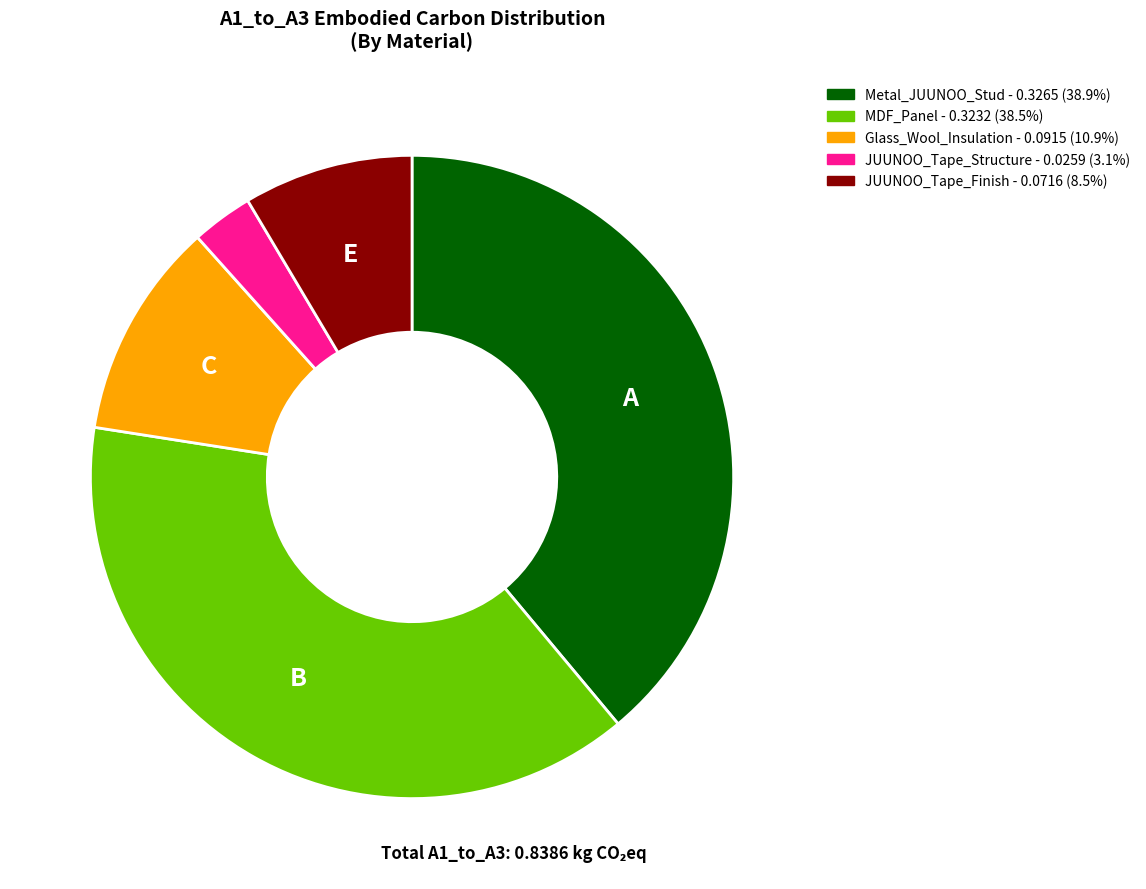

Do JUUNOO_Tape_Finish and MDF_Panel together represent more than half of the pie?

No